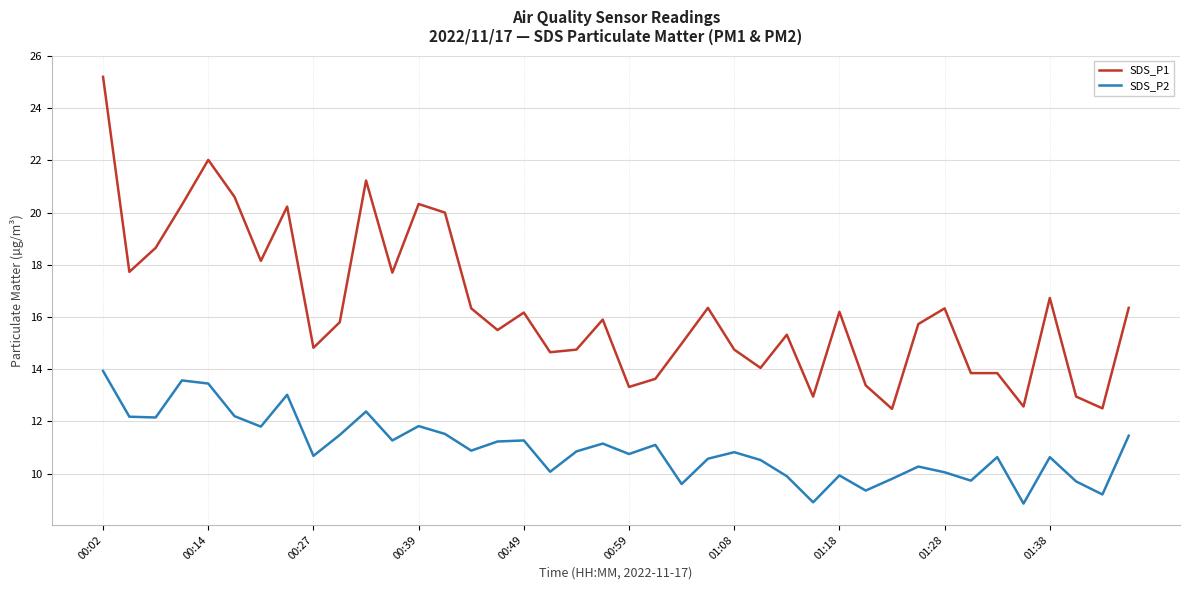

List the series in order of their overall mean, lowest first.

SDS_P2, SDS_P1